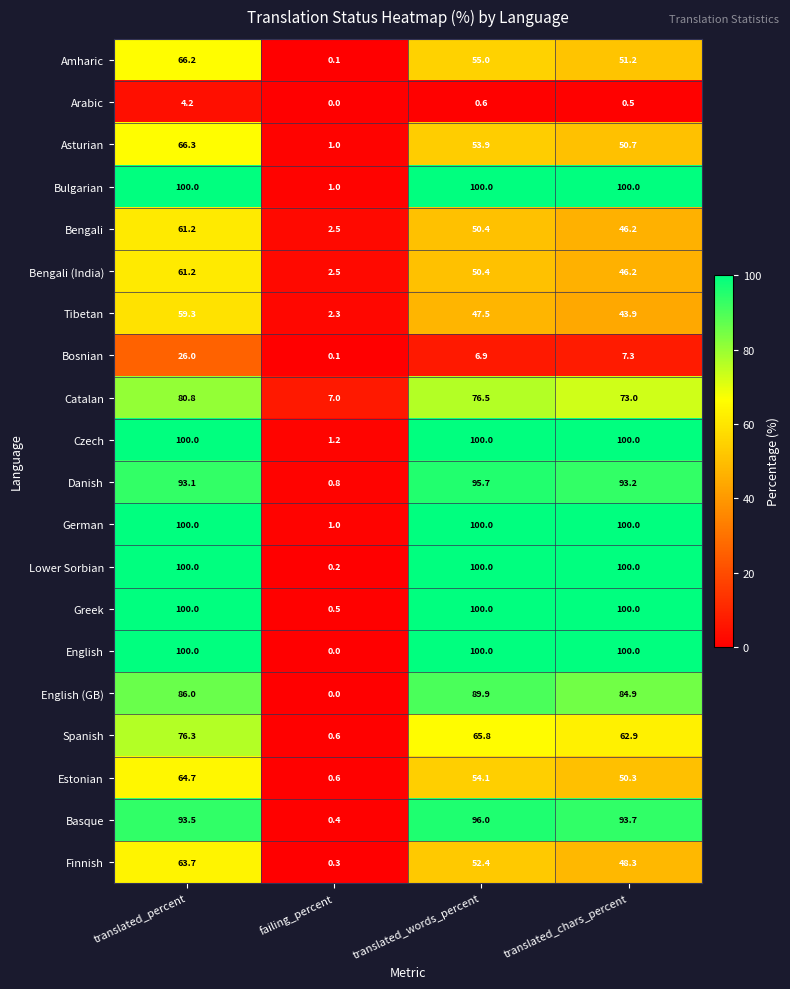

At which label does Spanish first exceed 65?

translated_percent